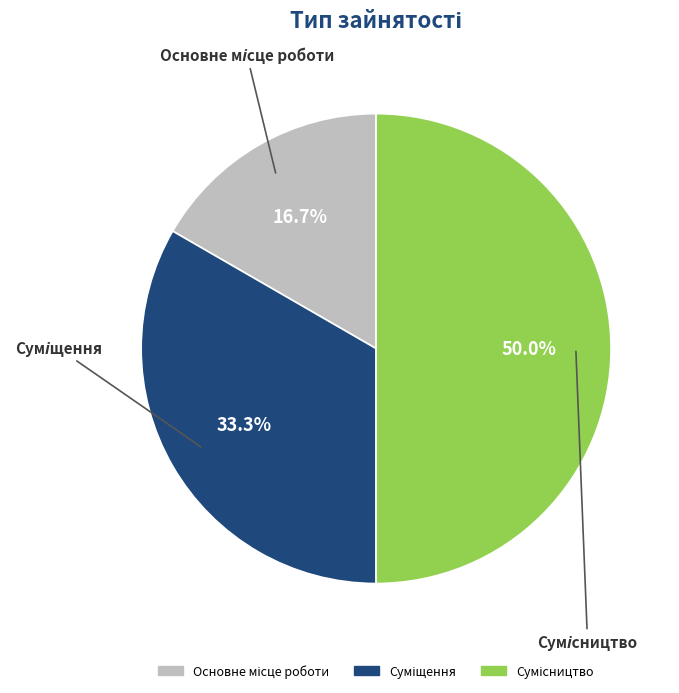

To the nearest percent, what is the combined percentage of Суміщення and Сумісництво?

83%